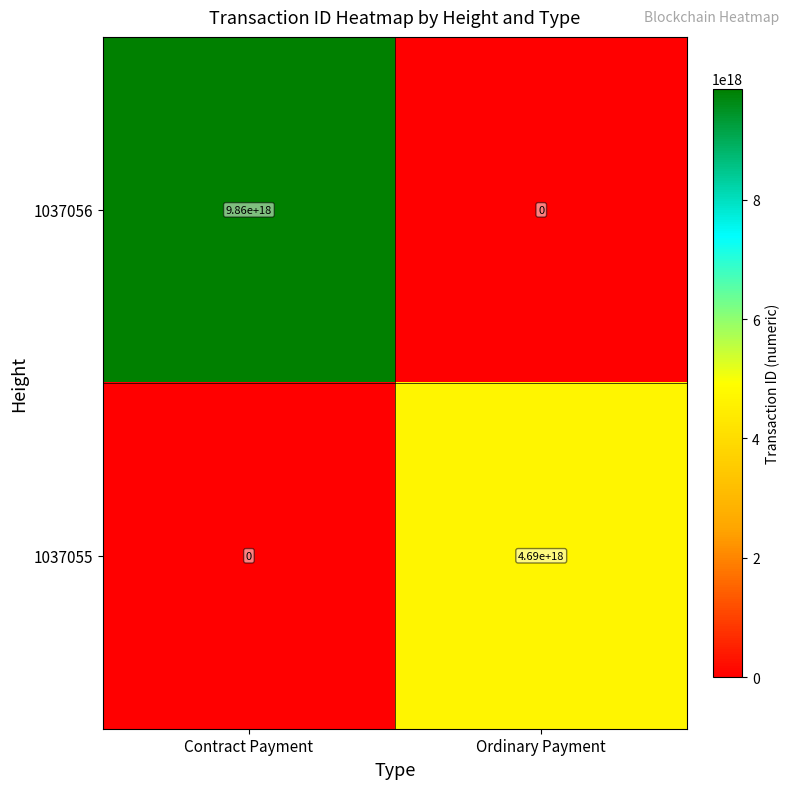

True or false: 1037056 has a value of -3660145055192373760 at Ordinary Payment.

False